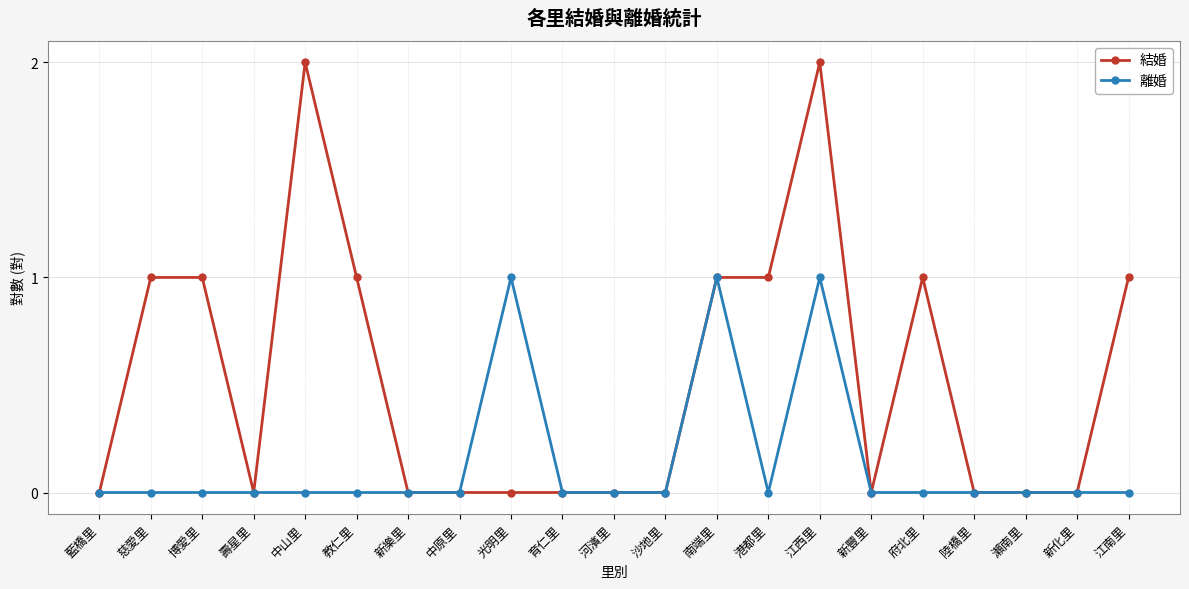

Which series has the largest range (max minus min)?

結婚